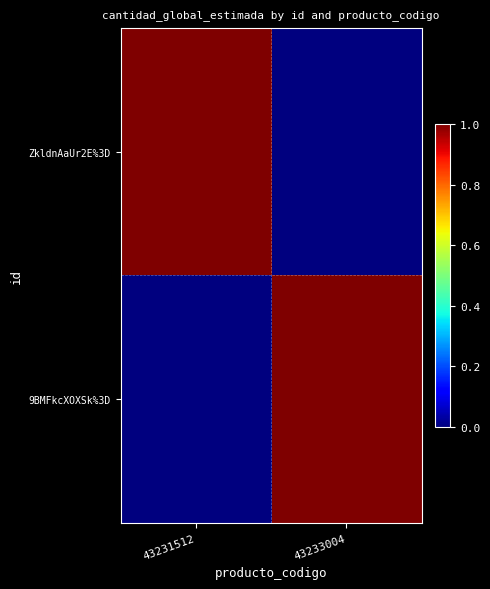

Between 43231512 and 43233004, which series saw the biggest shift?

ZkldnAaUr2E%3D